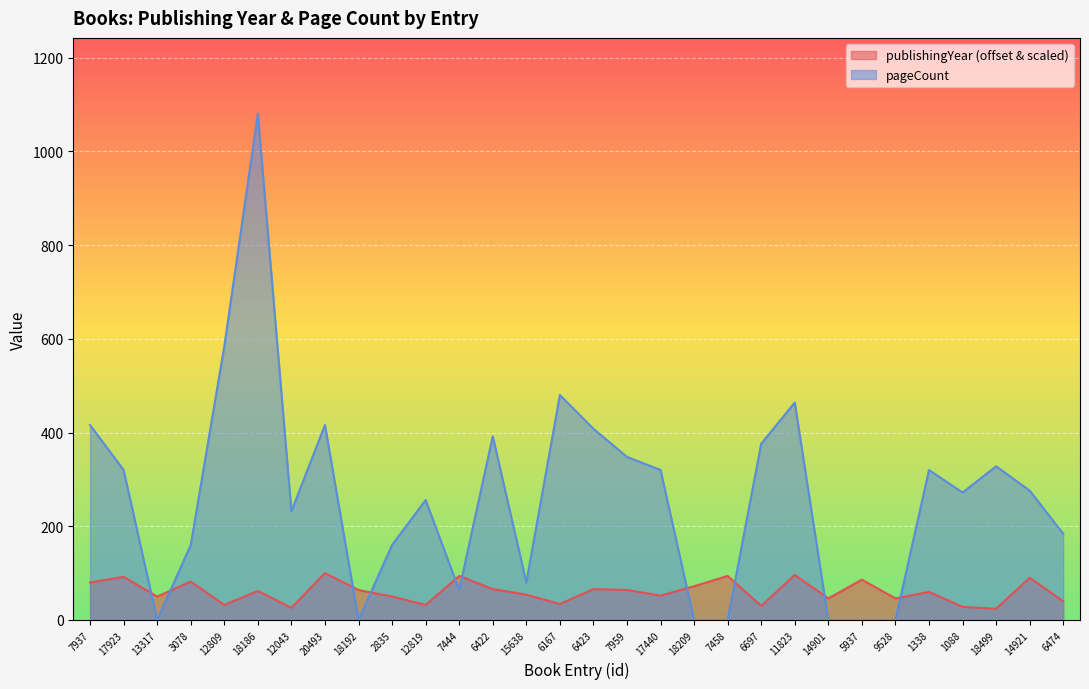

What is the label of the 4th point from the right?

1088